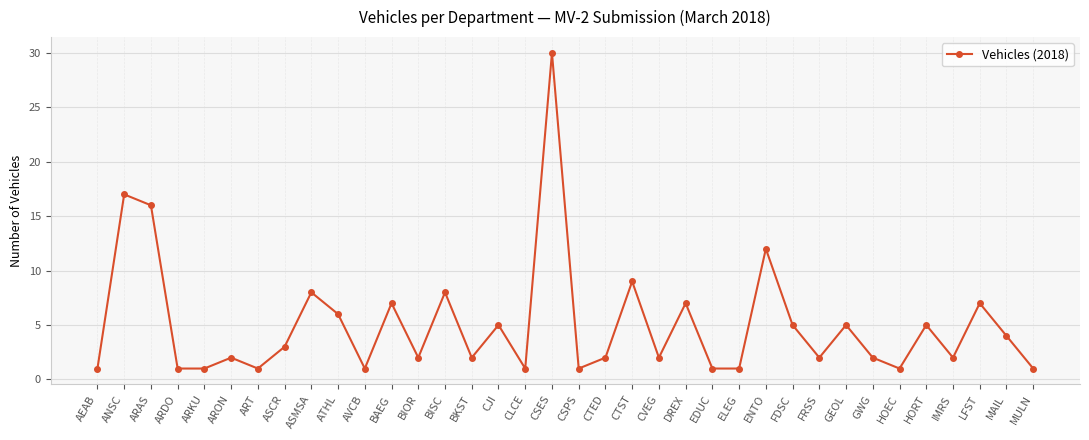

How many categories are shown in the chart?

36